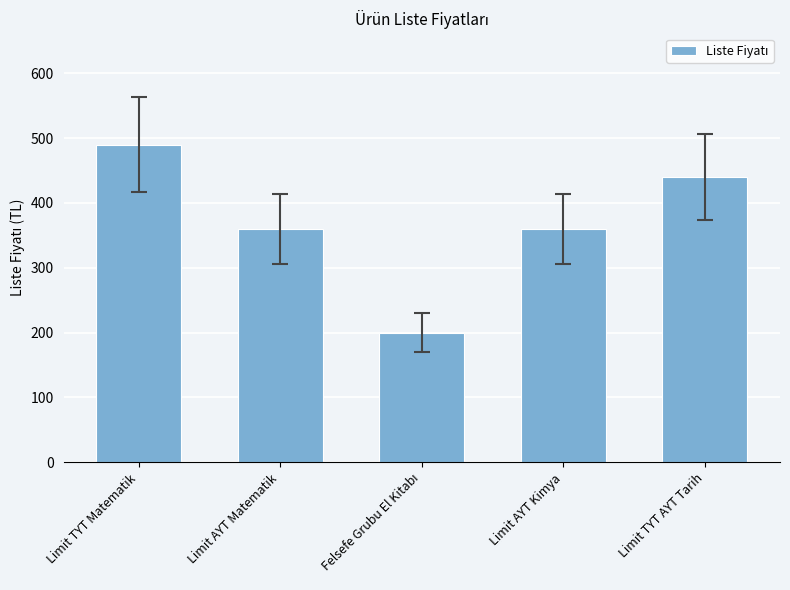

Where does the data first go above 360?

Limit TYT Matematik